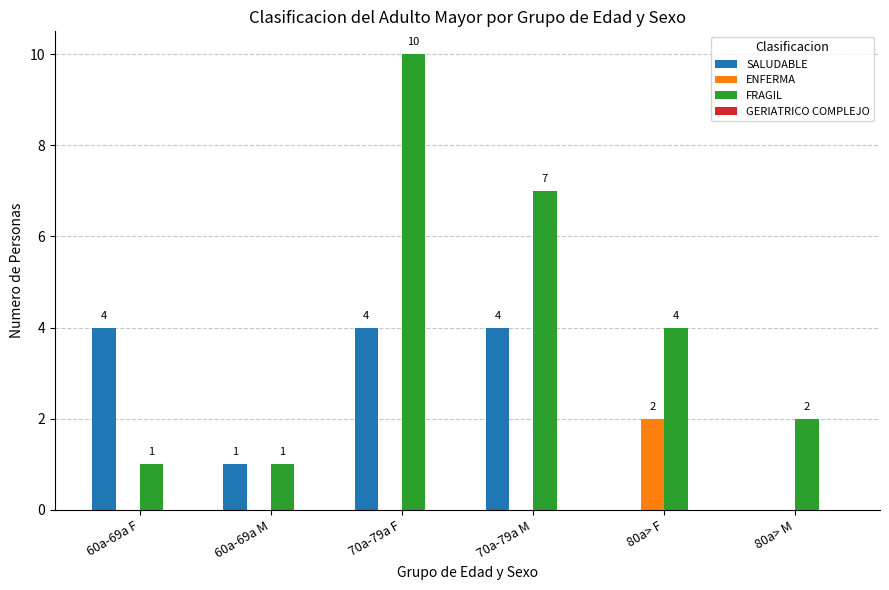

Is the value of FRAGIL at 80a> F greater than the value of SALUDABLE at 80a> M?

Yes